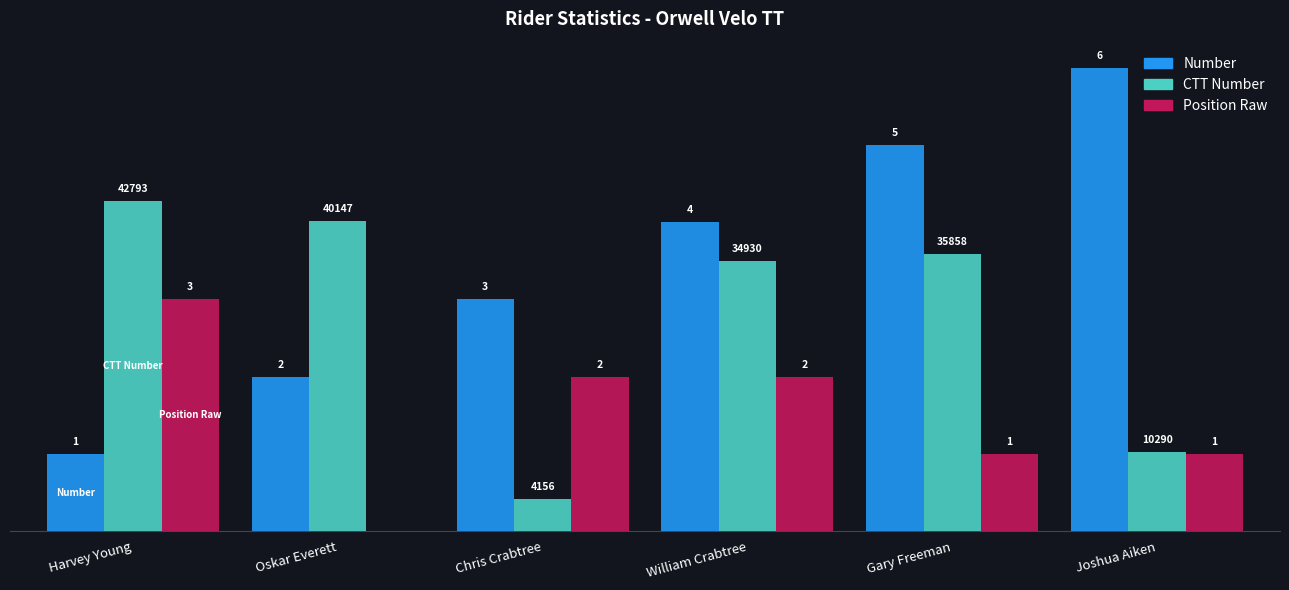

Which label corresponds to the largest value in the chart?

Joshua Aiken